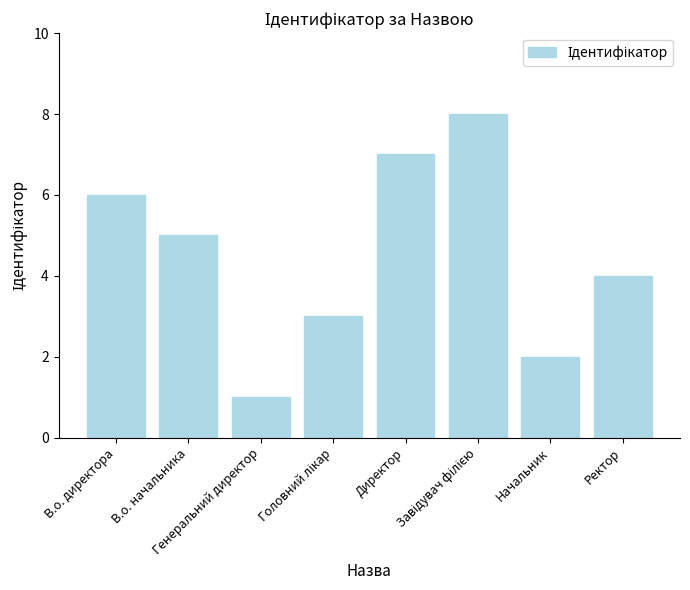

What is the sum of all values?

36